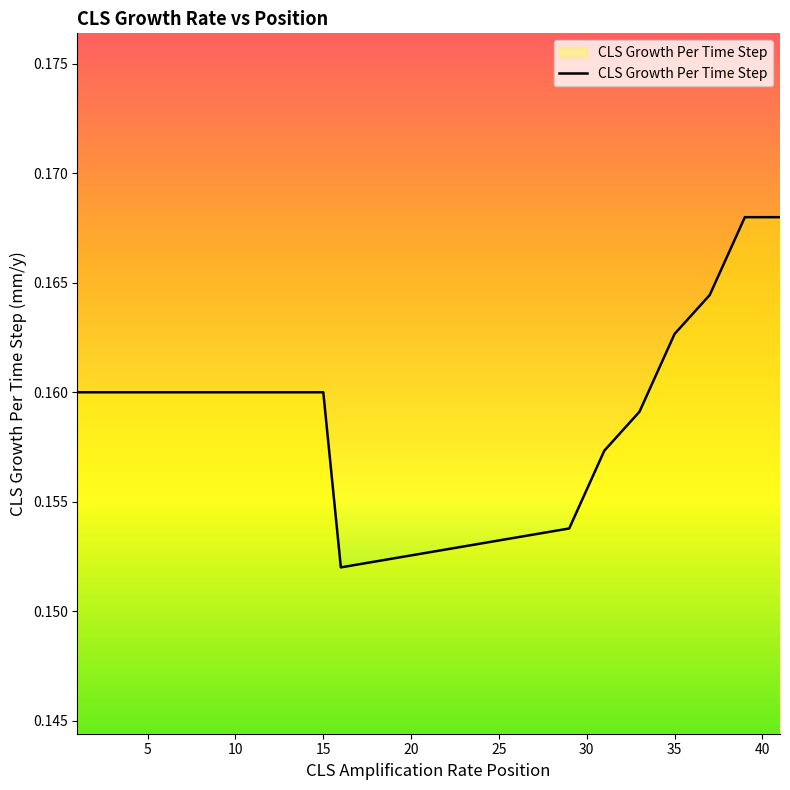

Does the chart have visible grid lines?

No